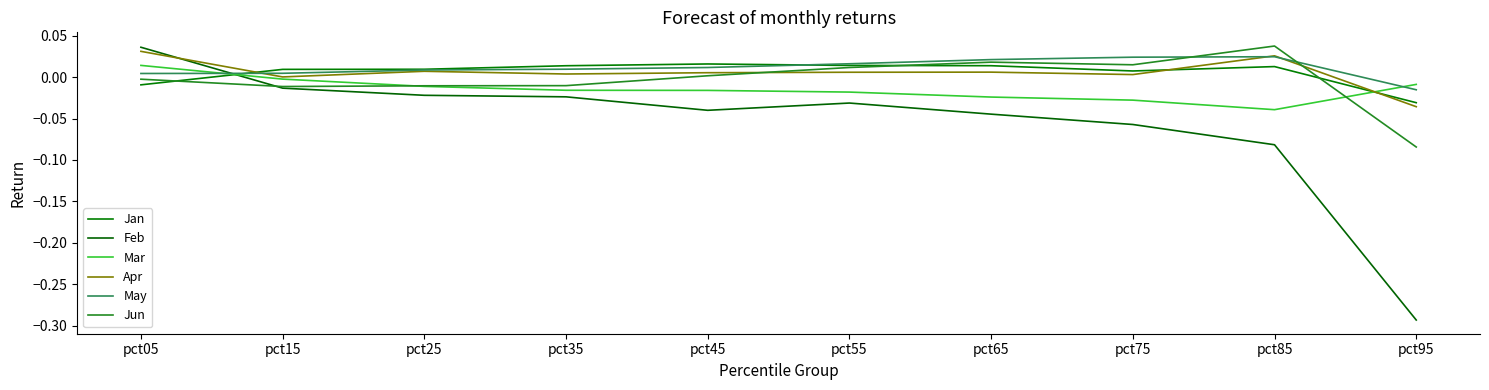

What is the sum of all Mar values?

-0.1